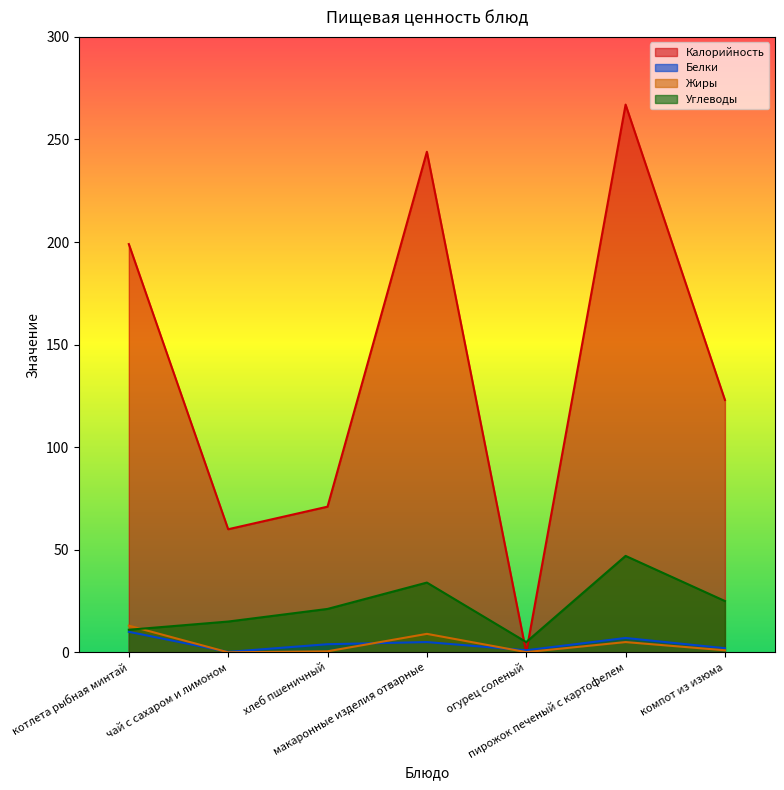

How many intersections are there between Углеводы and Калорийность?

2